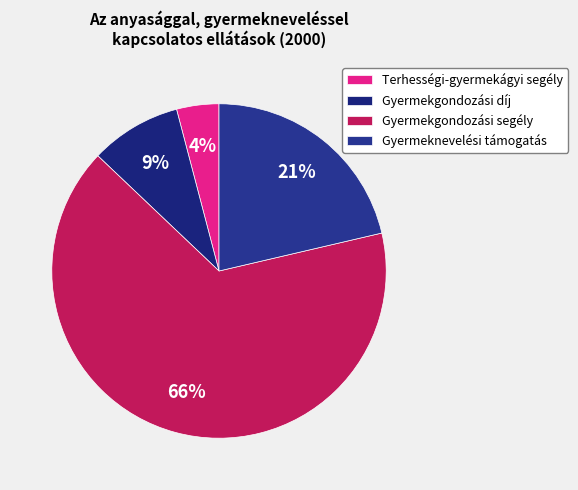

How many segments does this pie chart have?

4